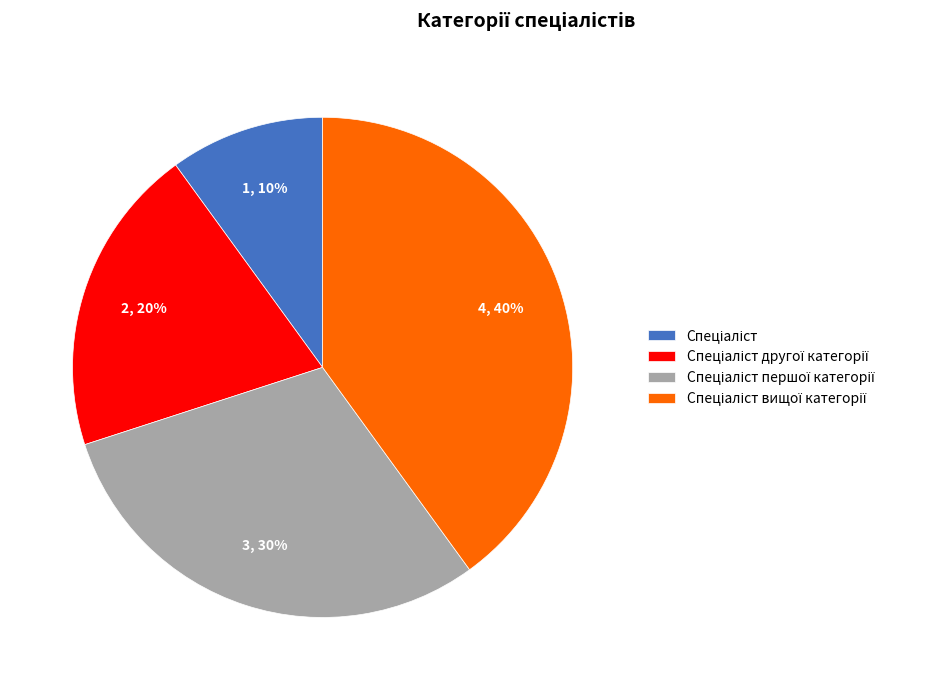

Is there any slice that represents more than half of the pie?

No